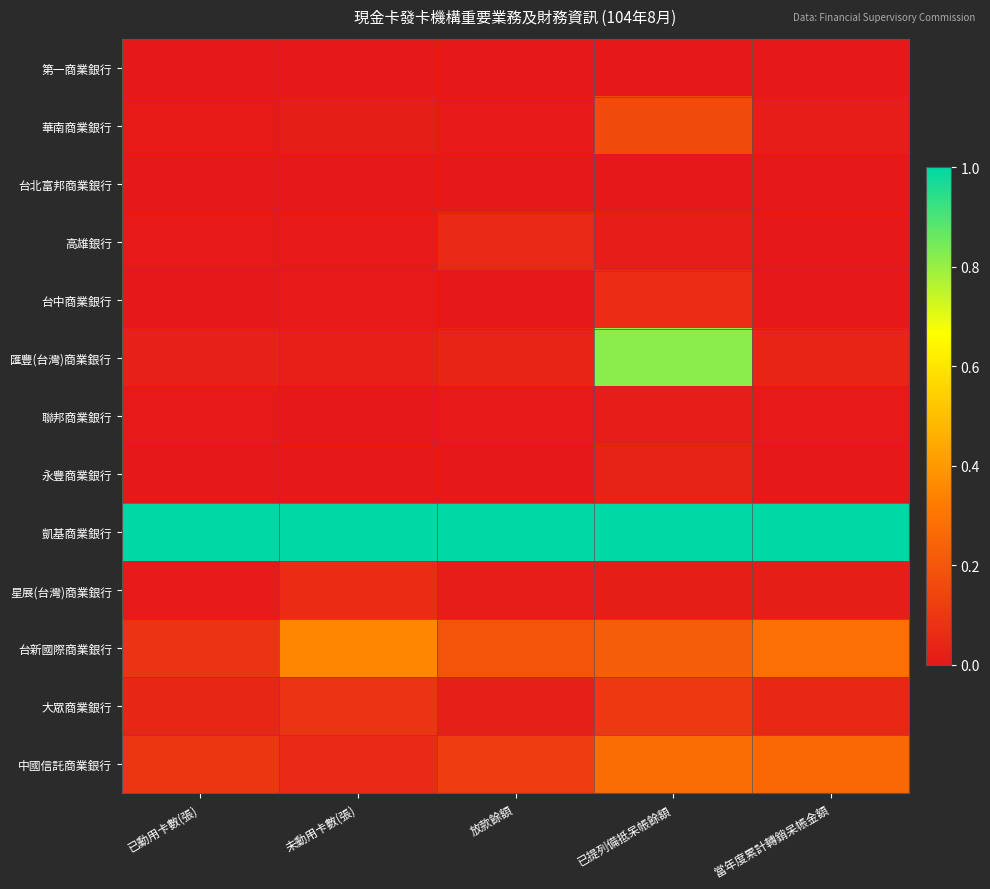

Which series has the largest total across all categories?

凱基商業銀行